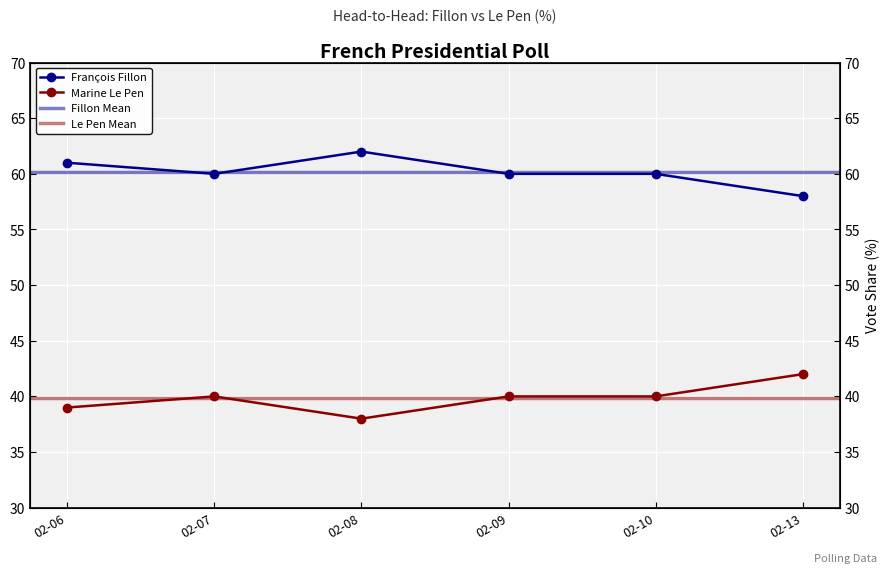

True or false: François Fillon has a value of 60 at 02-09.

True